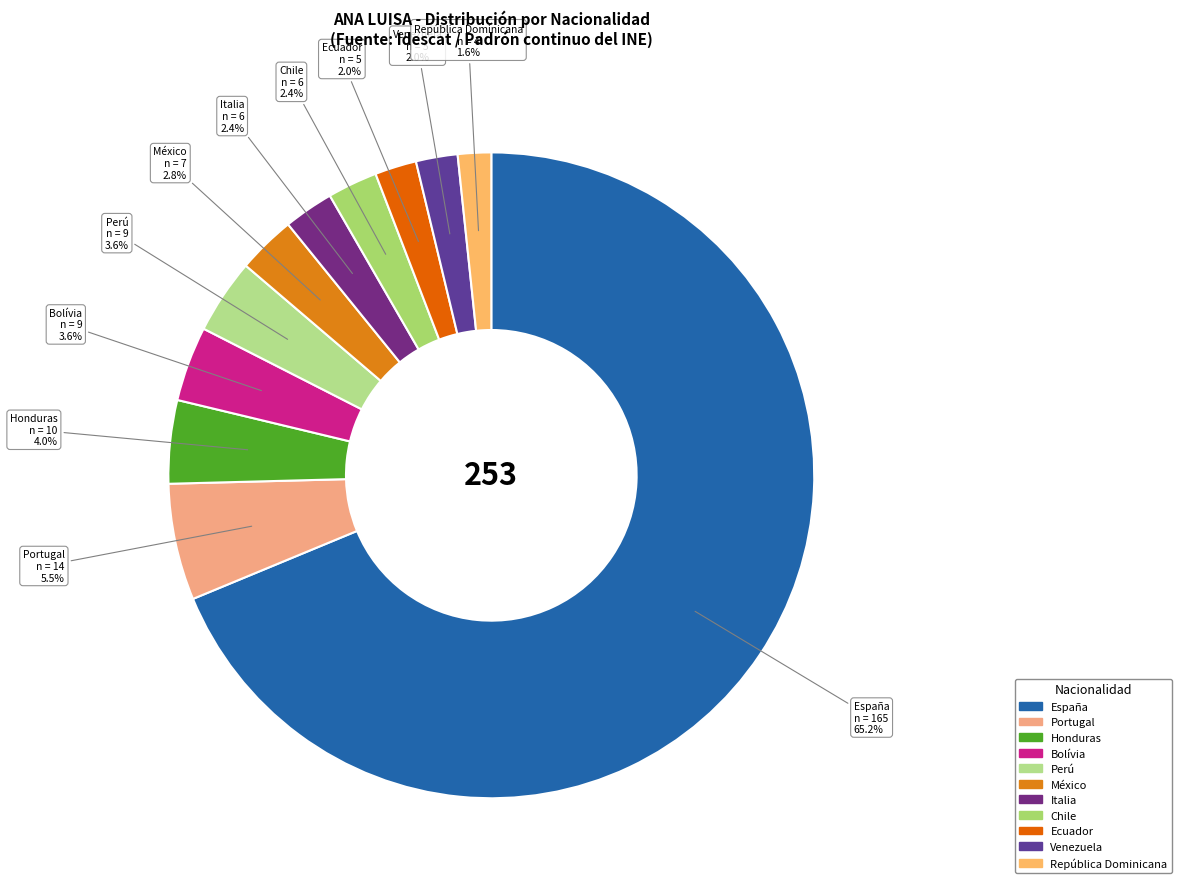

What percentage is the Bolívia slice, to the nearest percent?

4%